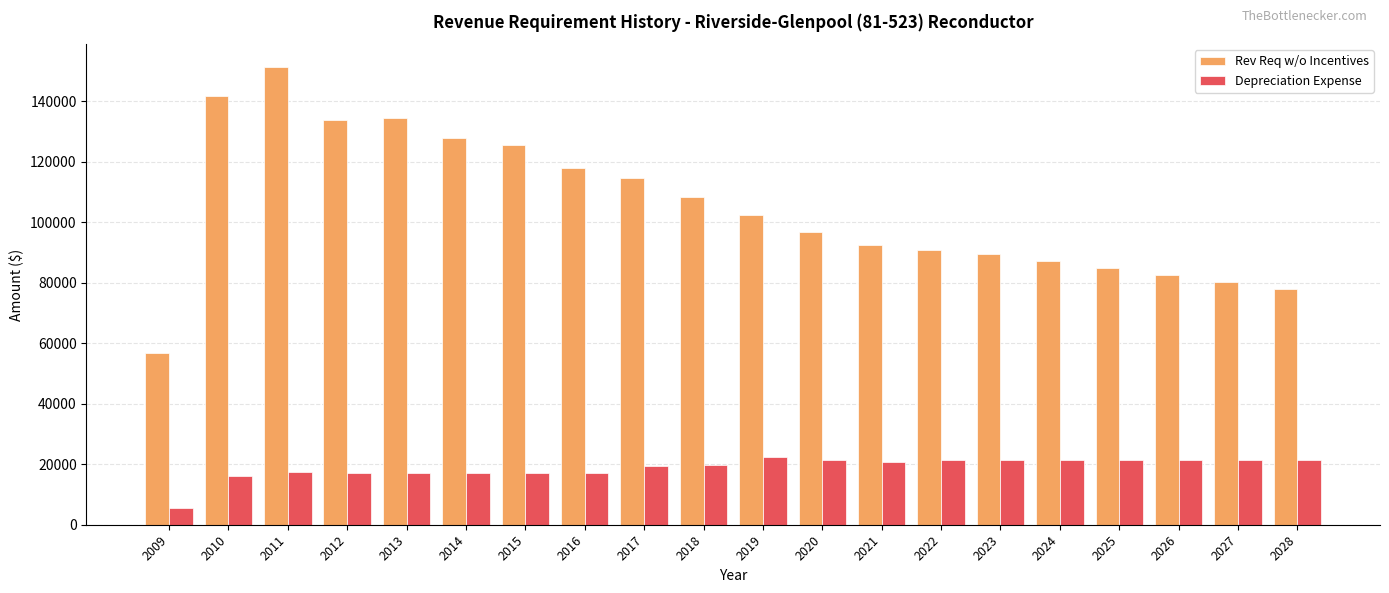

List the series in order of their peak value, lowest first.

Depreciation Expense, Rev Req w/o Incentives